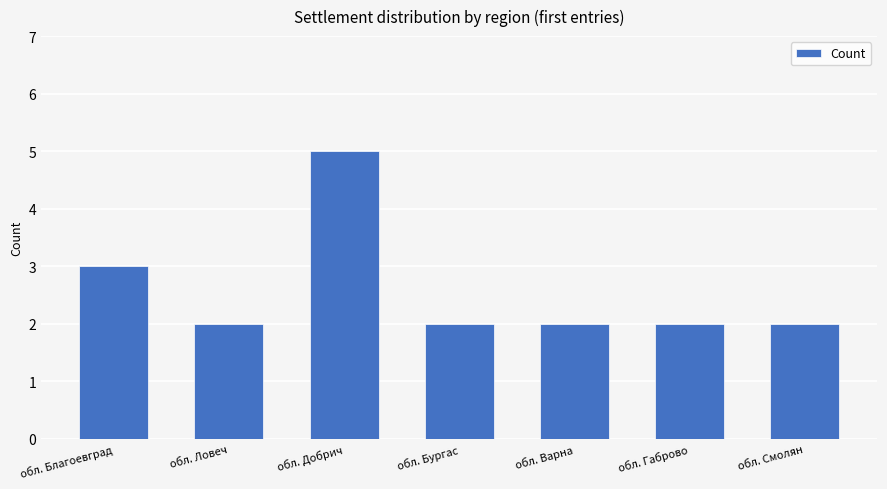

Does the chart contain stacked bars?

No